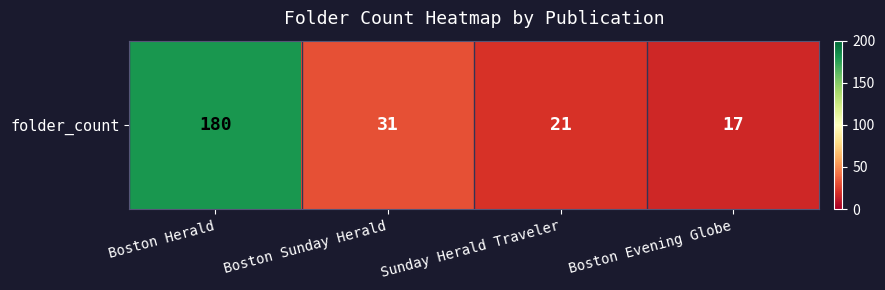

What is the change in value from Sunday Herald Traveler to Boston Evening Globe?

-4